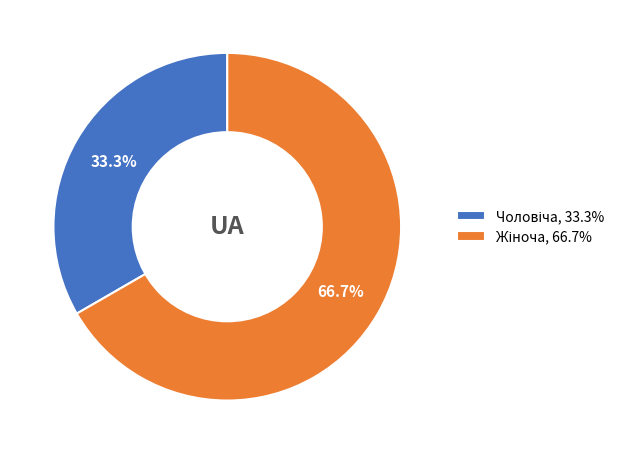

Does any single category account for the majority?

Yes